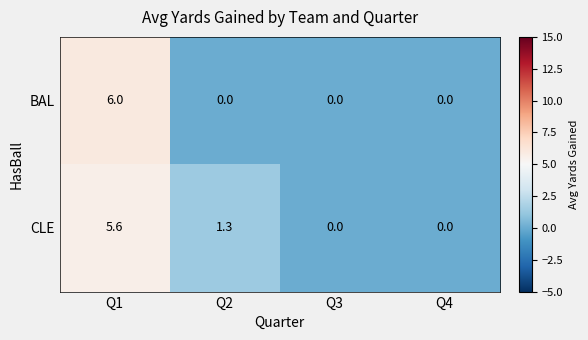

What is the total value across all series at Q1?

11.6